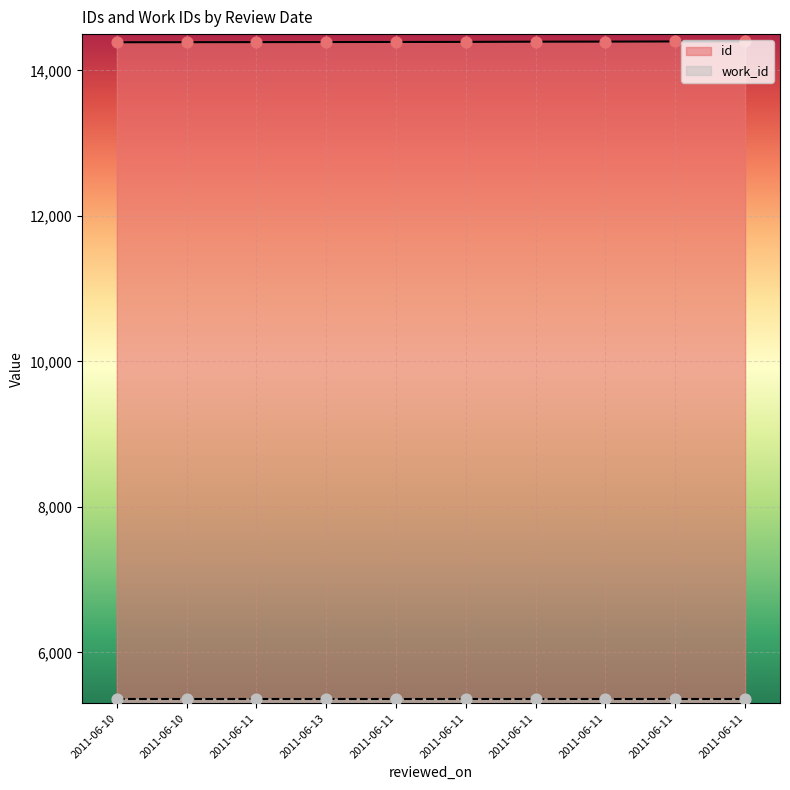

Between 2011-06-10 and 2011-06-11, which is larger?

2011-06-11